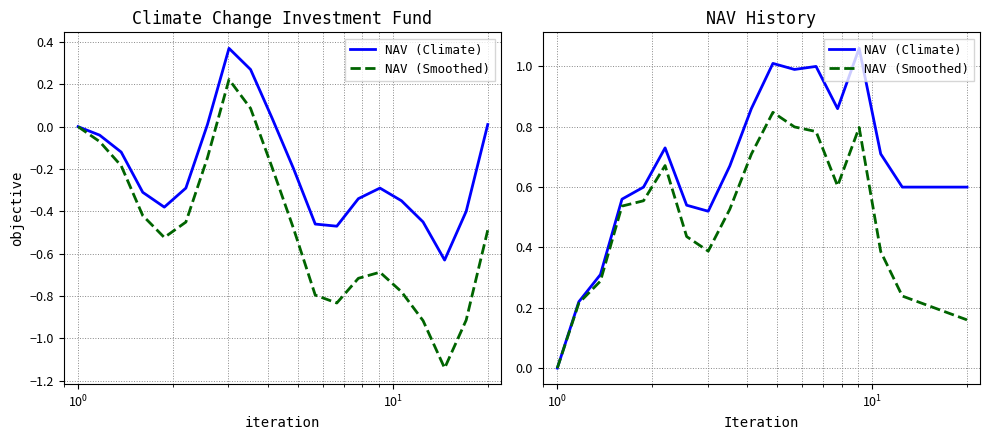

The NAV (Climate) series shows 0.1 at 18. True or false?

False